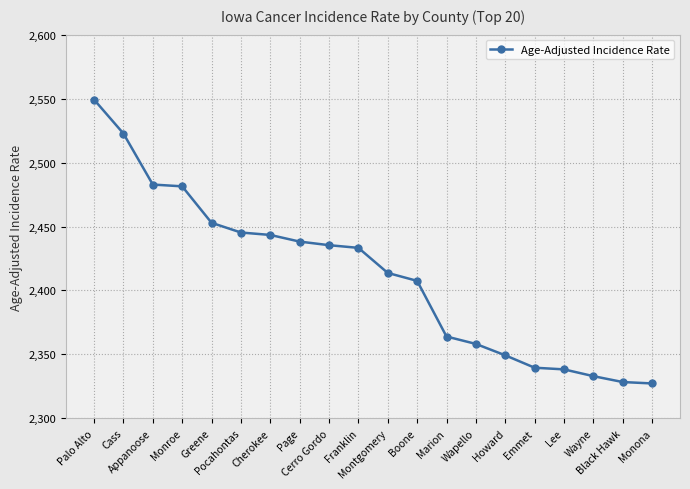

What is the minimum value shown in the chart?

2327.3